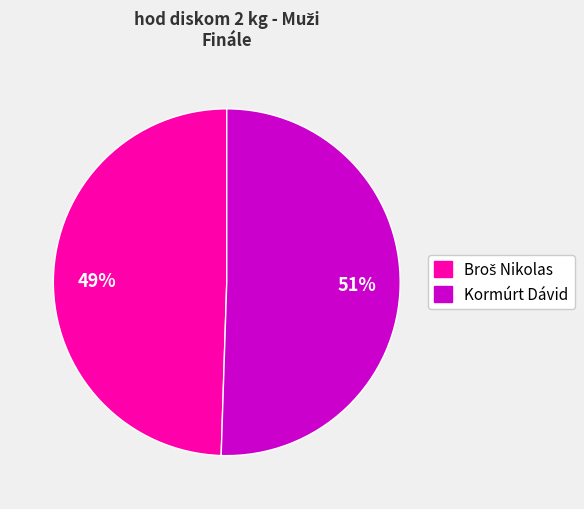

To the nearest percent, what is the average slice percentage?

50%